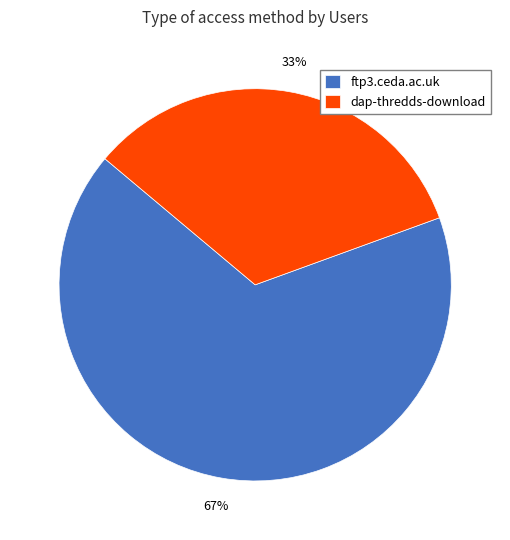

Is it true that ftp3.ceda.ac.uk is 58% of the pie?

False